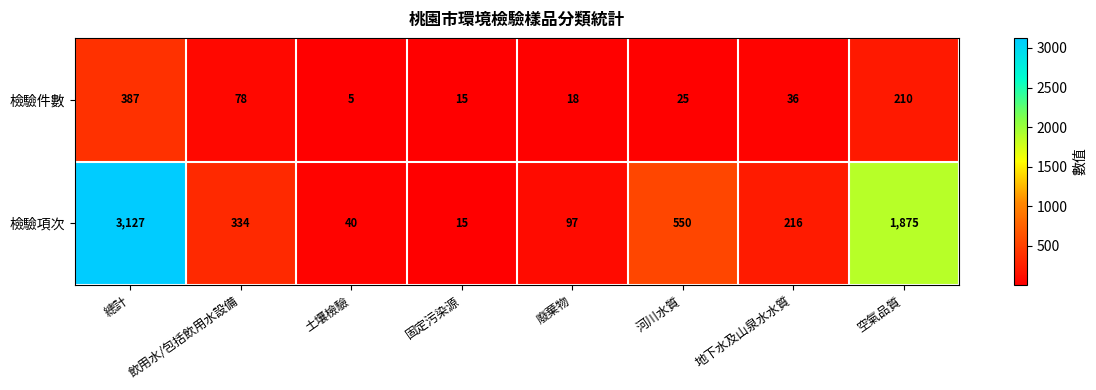

At which label does 檢驗件數 reach its peak?

總計